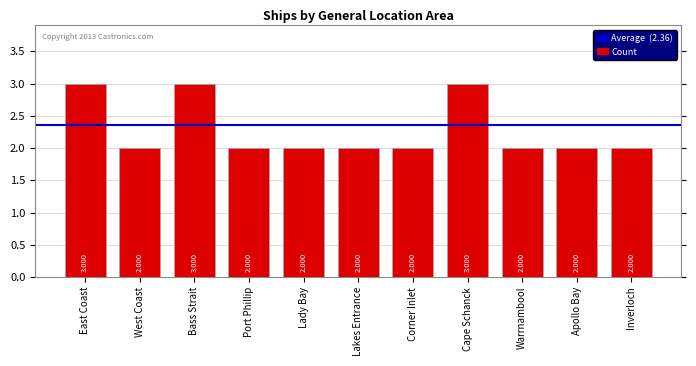

Does the chart contain any negative values?

No